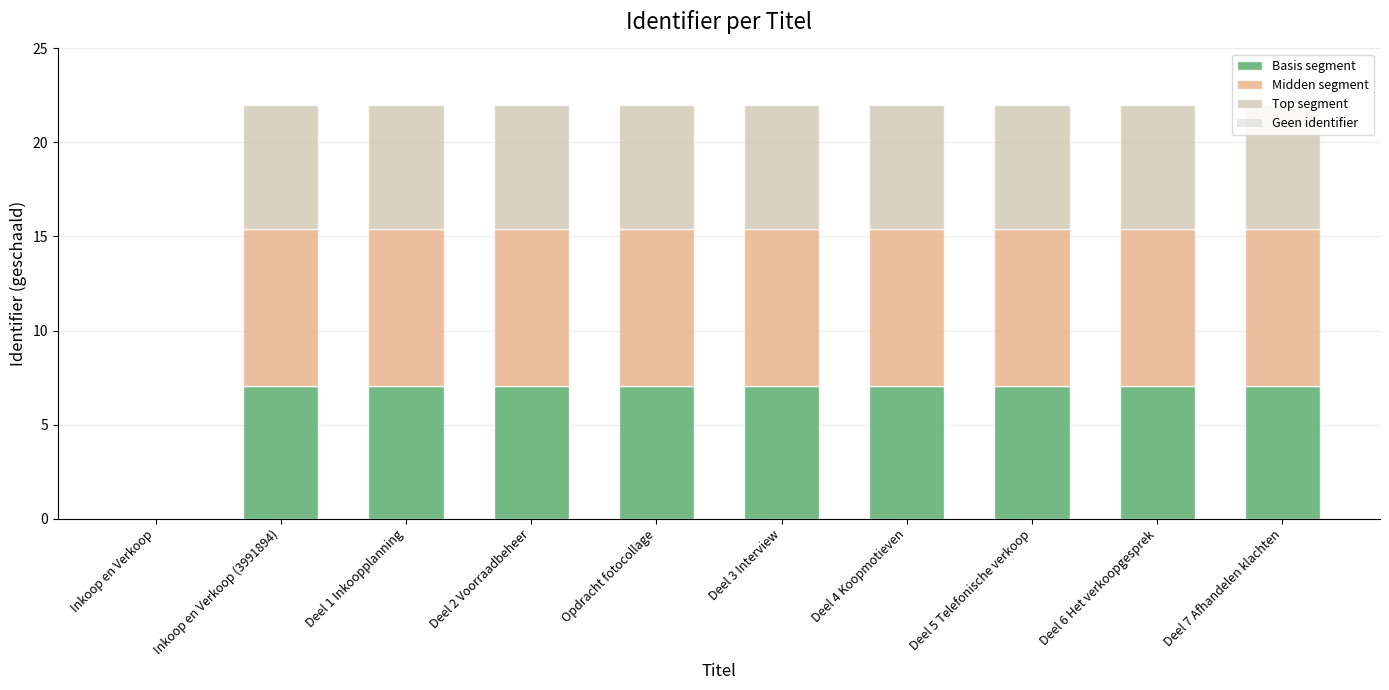

What is the total value across all series at Inkoop en Verkoop (3991894)?

22.0